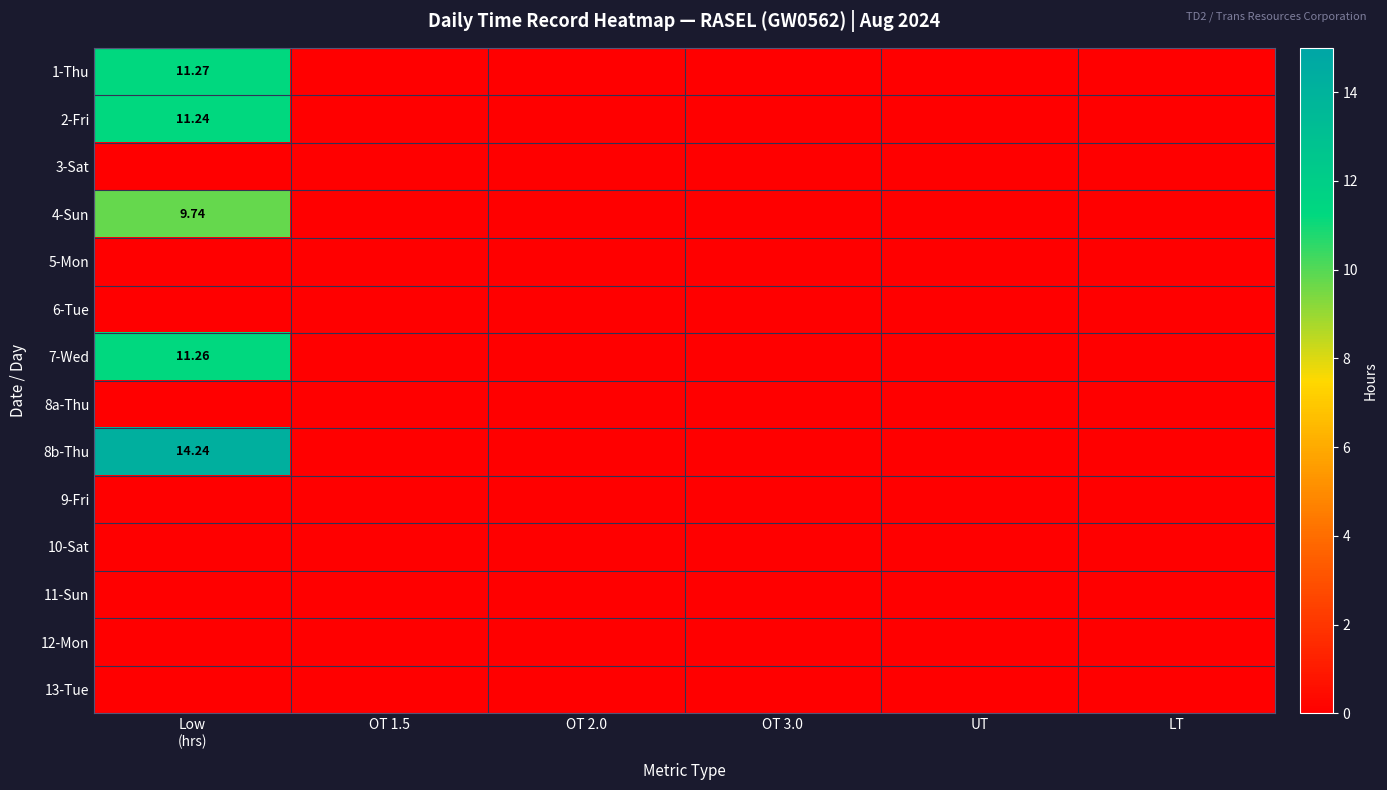

The value of 5-Mon at UT is 0.0. True or false?

True